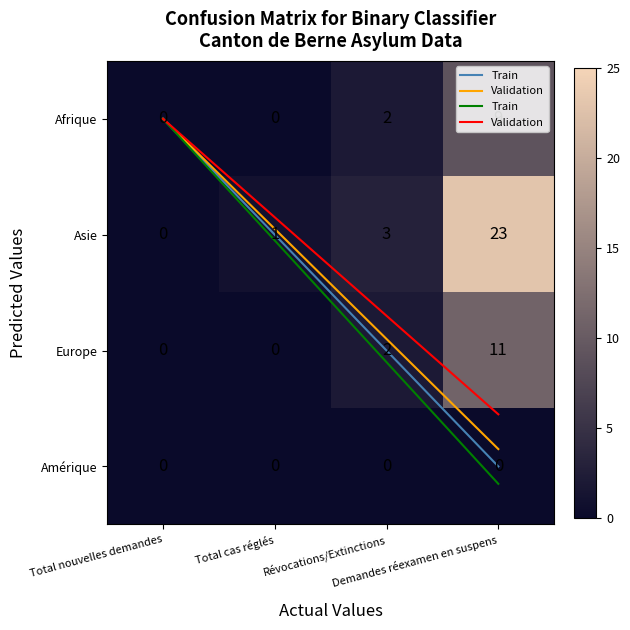

At which label does Afrique first exceed 2?

Demandes réexamen en suspens